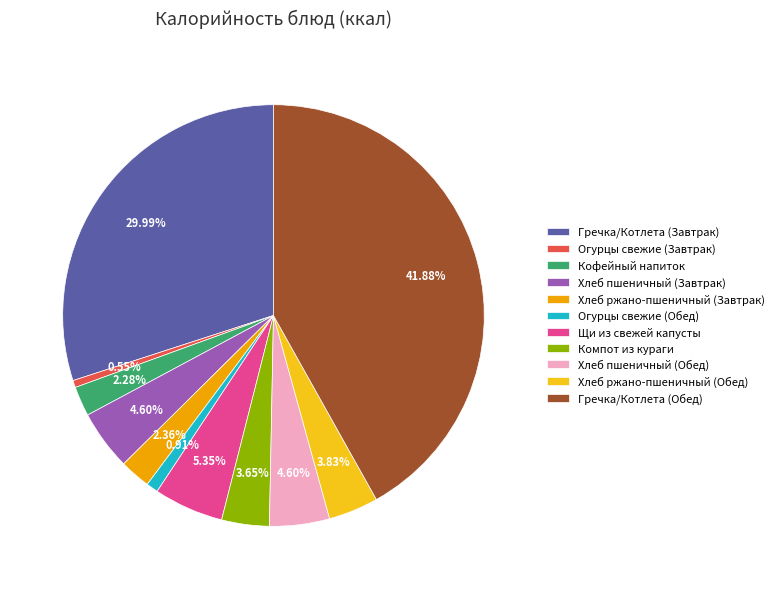

Between Огурцы свежие (Завтрак) and Гречка/Котлета (Обед), which is larger?

Гречка/Котлета (Обед)